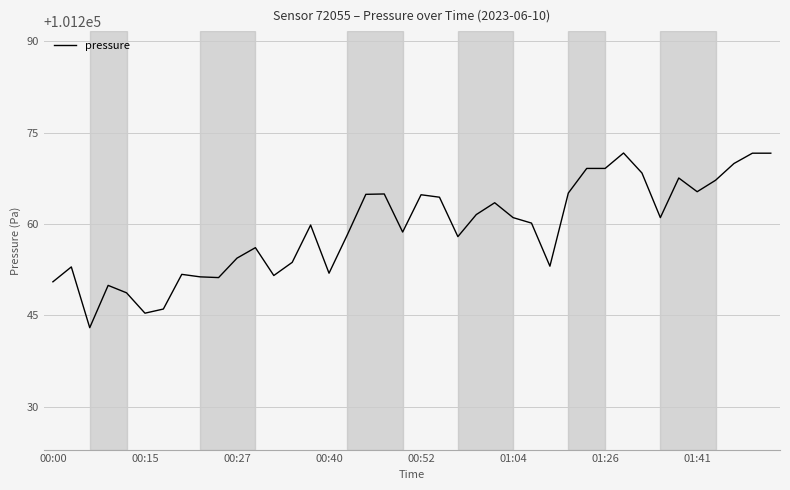

What is the maximum value shown in the chart?

101271.7